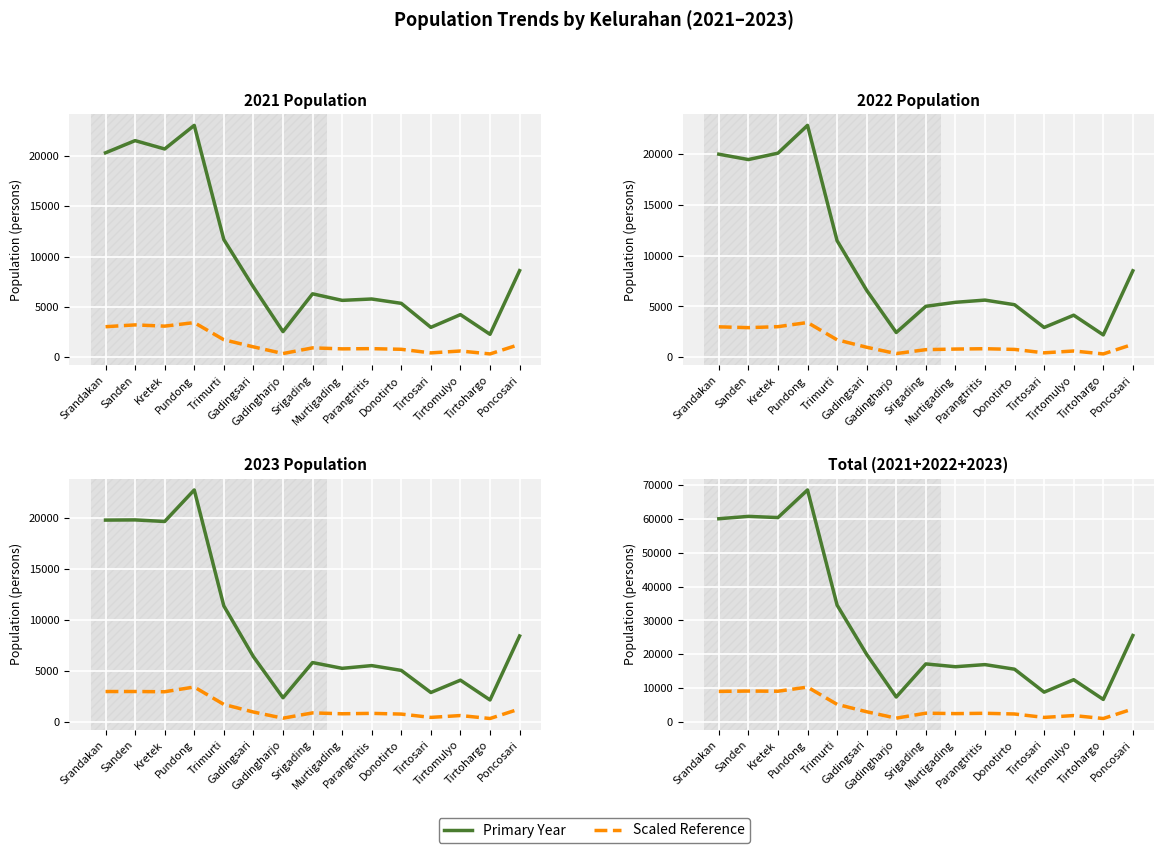

True or false: Total and 2022 (scaled) cross at least once.

False